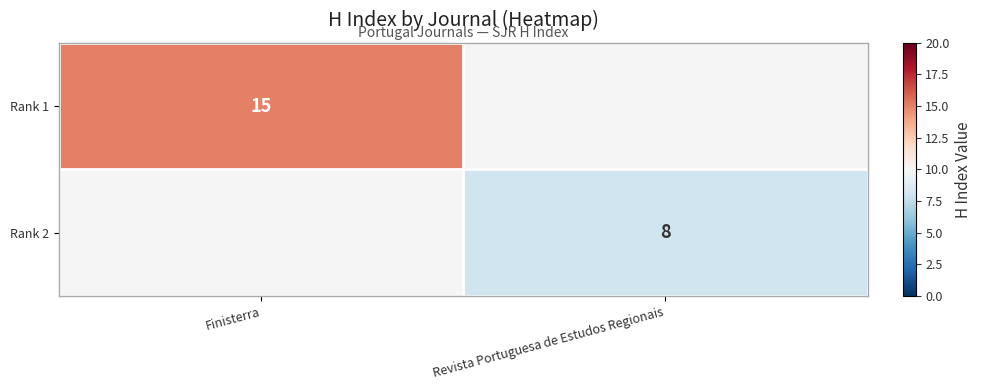

What is the difference between the highest and lowest values at Revista Portuguesa de Estudos Regionais?

8